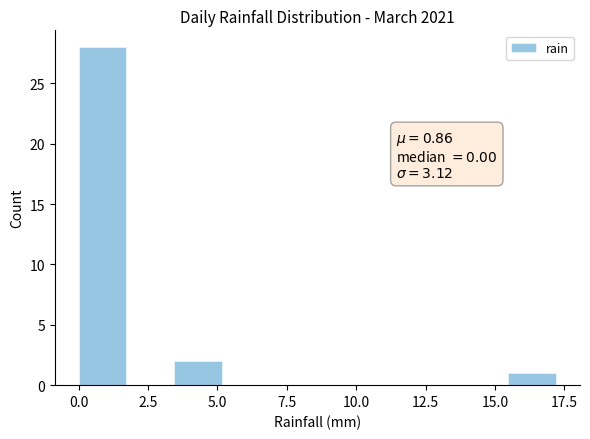

Read against the x-axis, roughly where is the centre of the tallest bar?

1.0